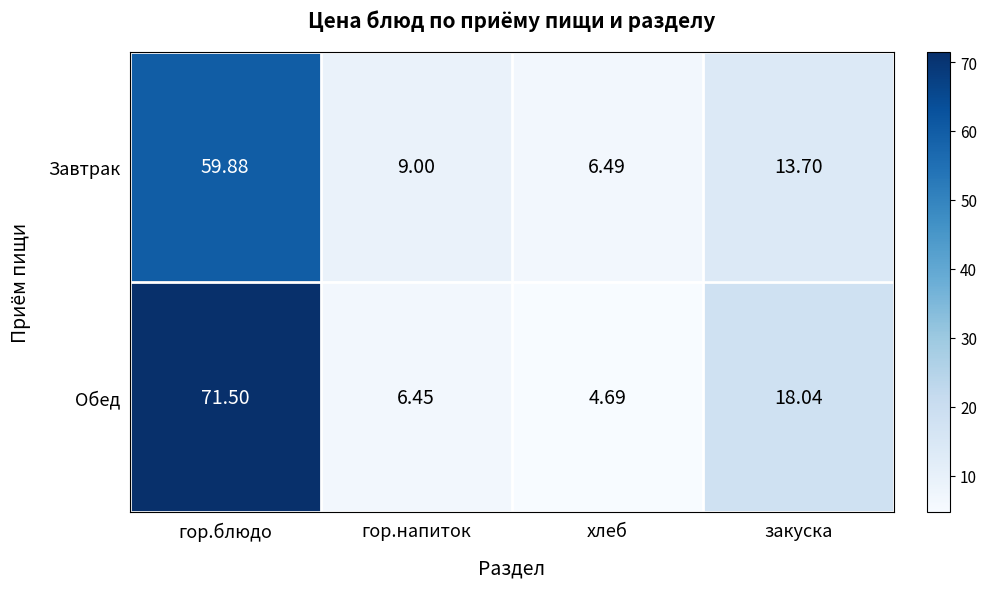

Which series changed the most between гор.напиток and хлеб?

Завтрак